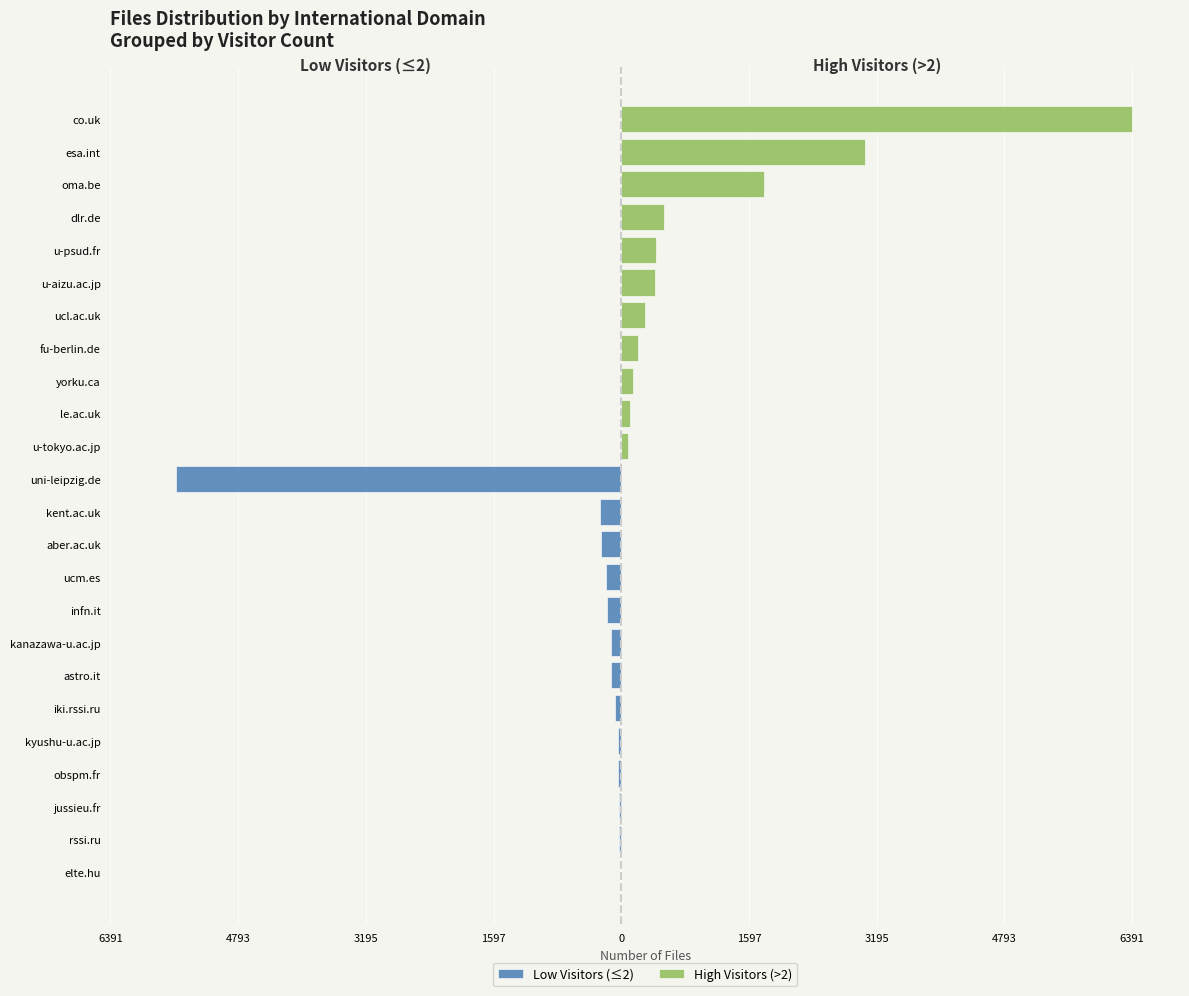

What is the average value?

850